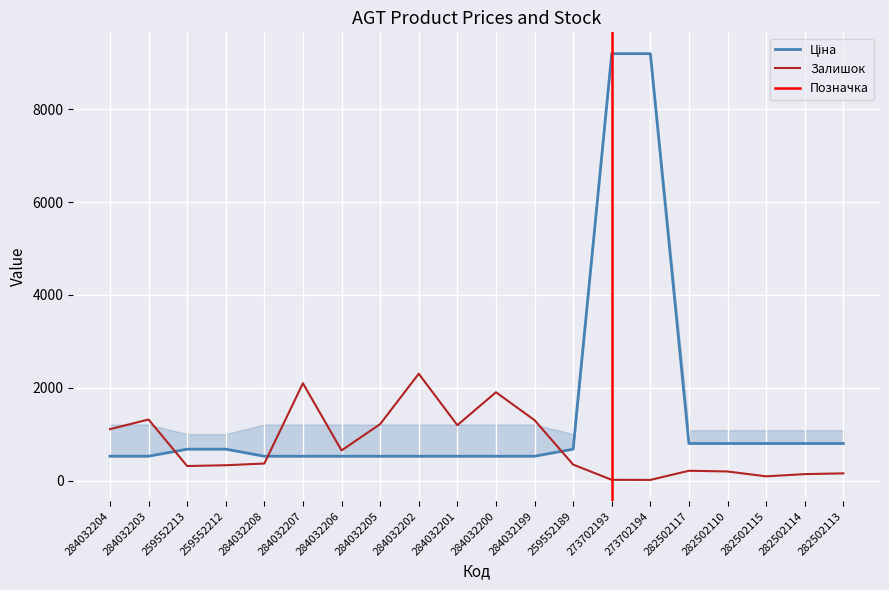

At which category is the sum across all series the highest?

273702193